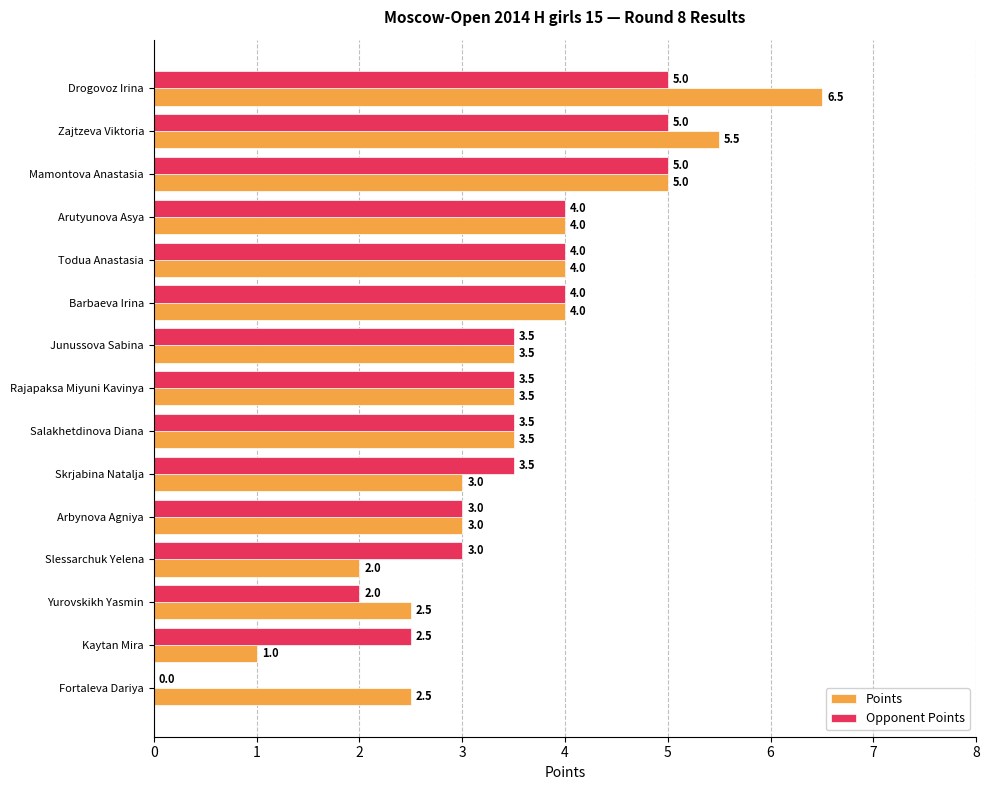

What is the sum of all Points values?

53.5